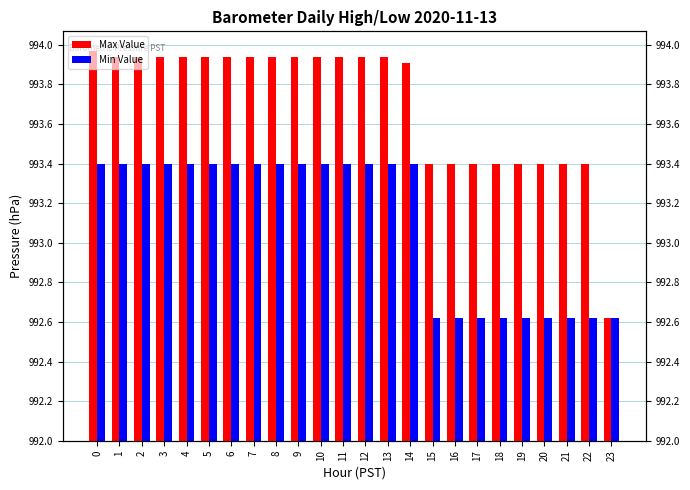

Which series changed the most between 15 and 21?

Max Value